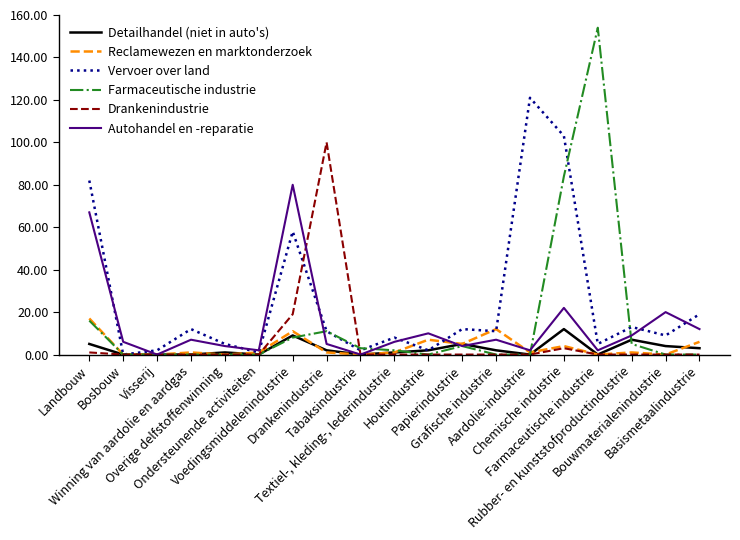

What is the difference between the second highest and minimum values in the Drankenindustrie series?

19